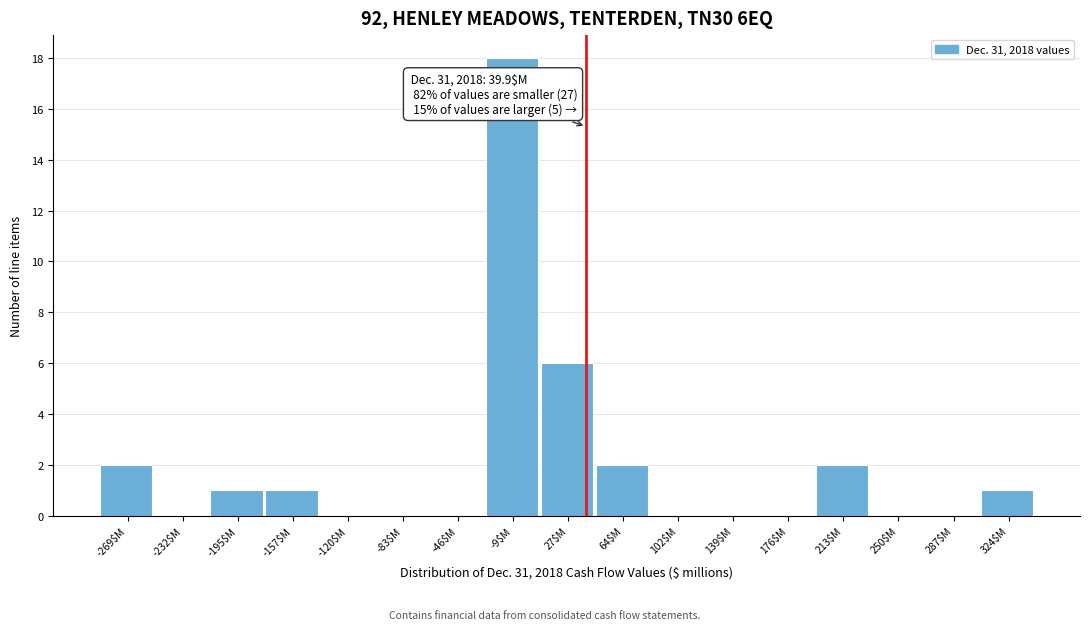

Which range on the x-axis has the tallest bar?

-30 to 10